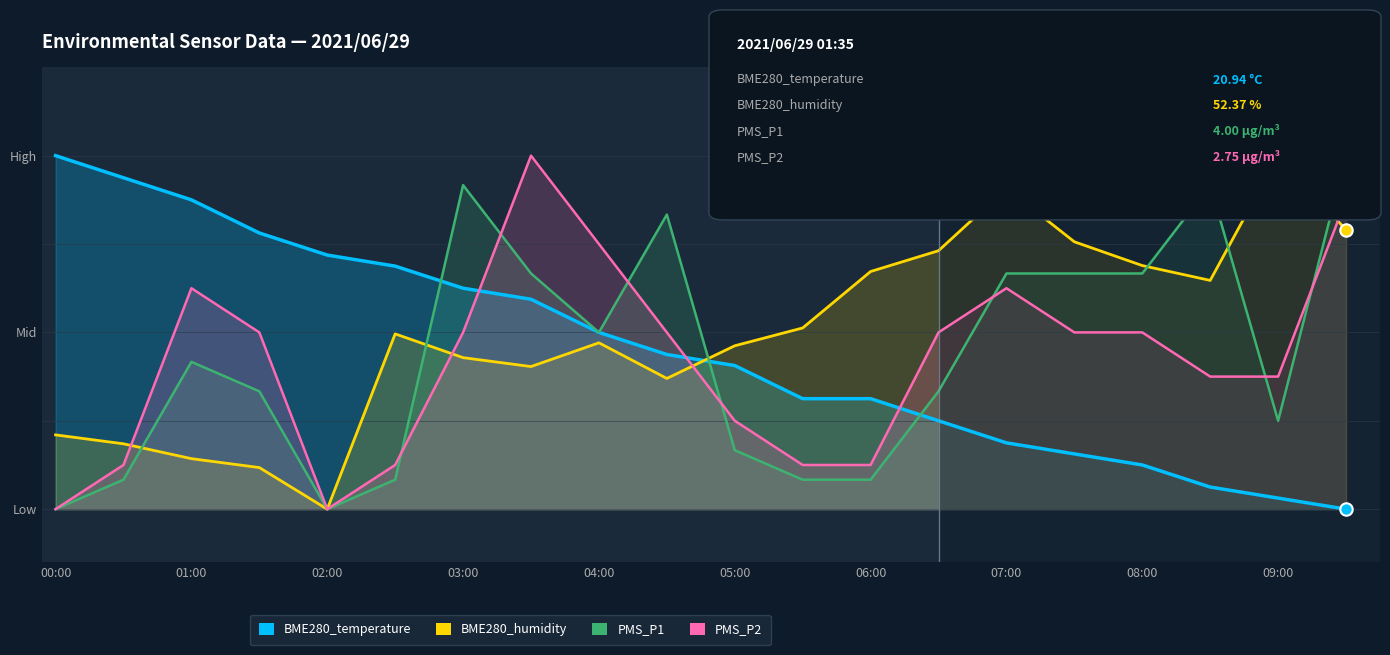

Which series contains the highest Y value?

BME280_temperature